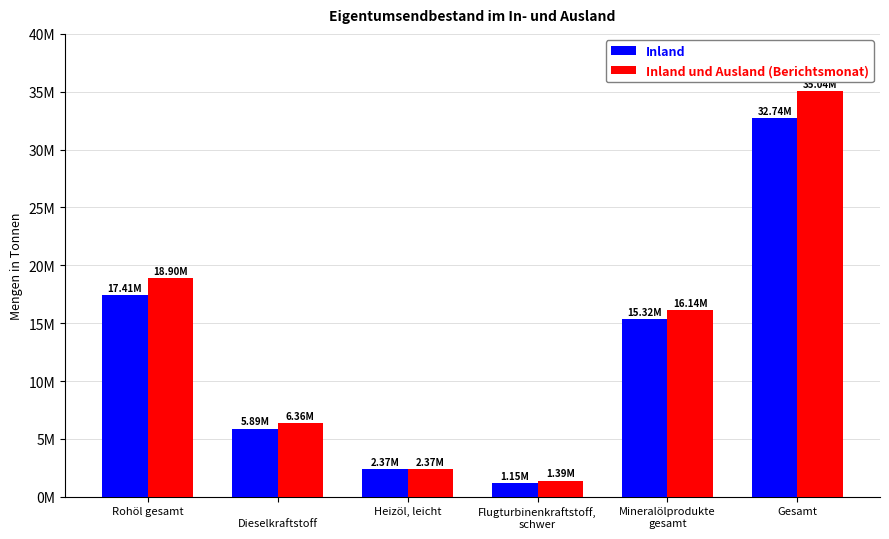

At which label is Inland und Ausland (Berichtsmonat) closest to 18214135?

Rohöl gesamt